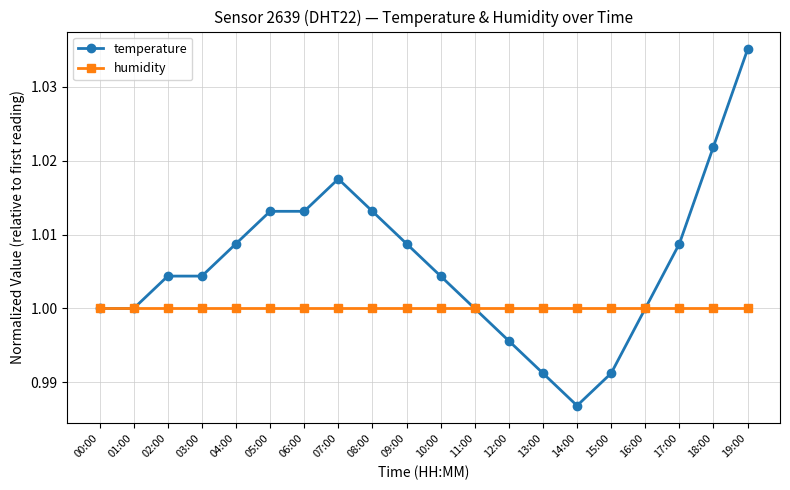

True or false: humidity has a value of 1.0 at 13:00.

True